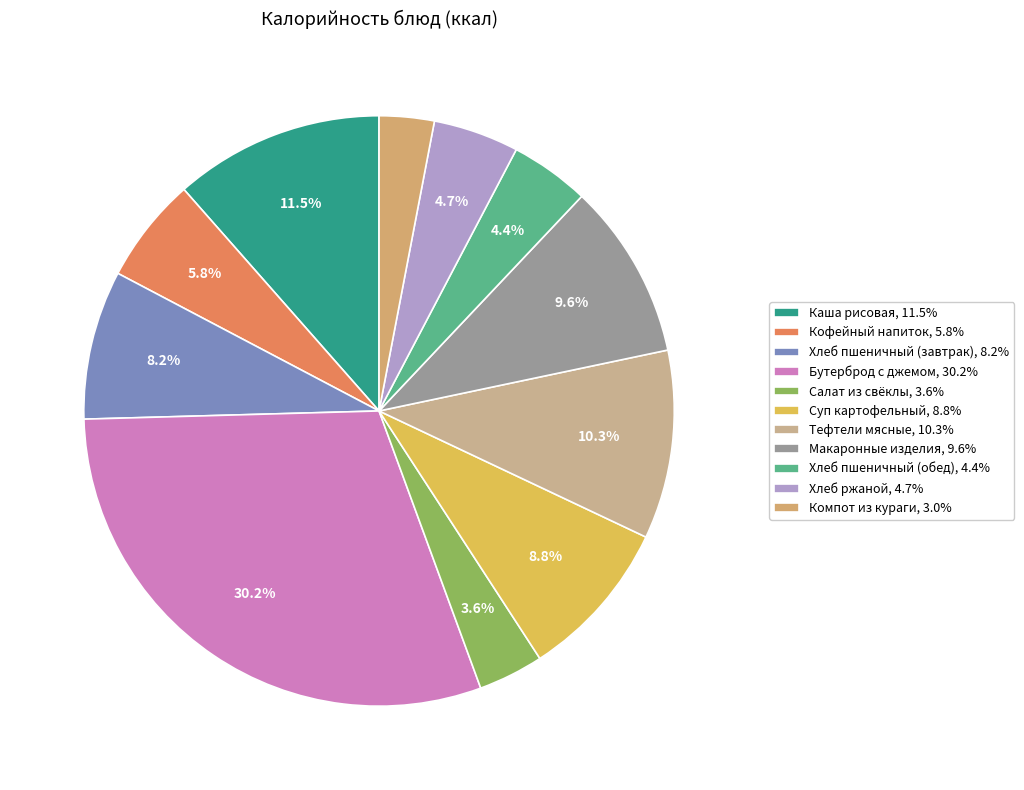

The Каша рисовая slice represents 21% of the pie. True or false?

False